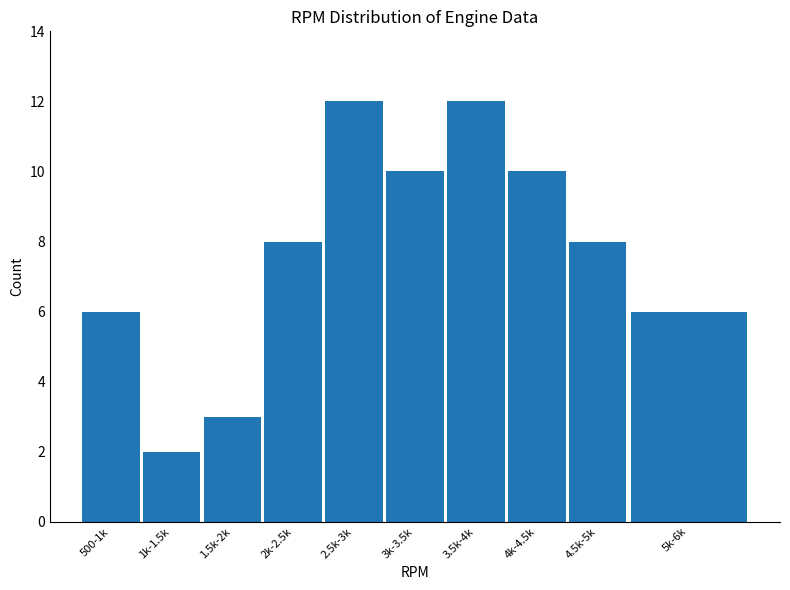

Count the values in the range 6 to 10.

6